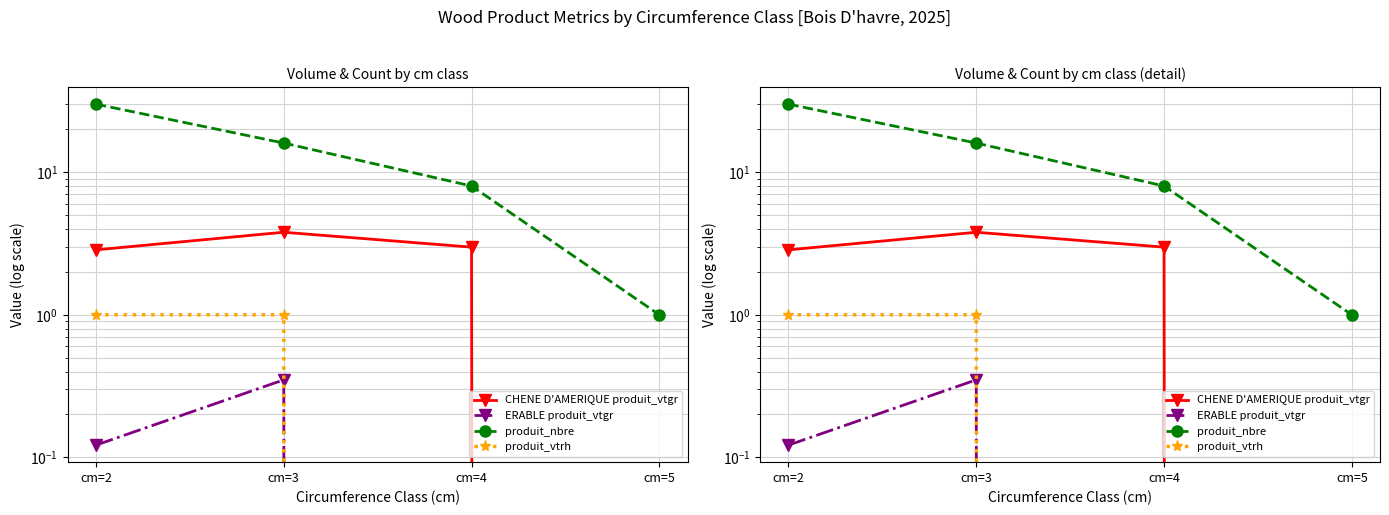

Reading left to right, transcribe all the data shown in this chart.

CHENE D'AMERIQUE produit_vtgr: cm=2=2.9	cm=3=3.8	cm=4=3.0	cm=5=0.0
ERABLE produit_vtgr: cm=2=0.1	cm=3=0.3	cm=4=0.0	cm=5=0.0
produit_nbre: cm=2=30.0	cm=3=16.0	cm=4=8.0	cm=5=1.0
produit_vtrh: cm=2=1.0	cm=3=1.0	cm=4=0.0	cm=5=0.0